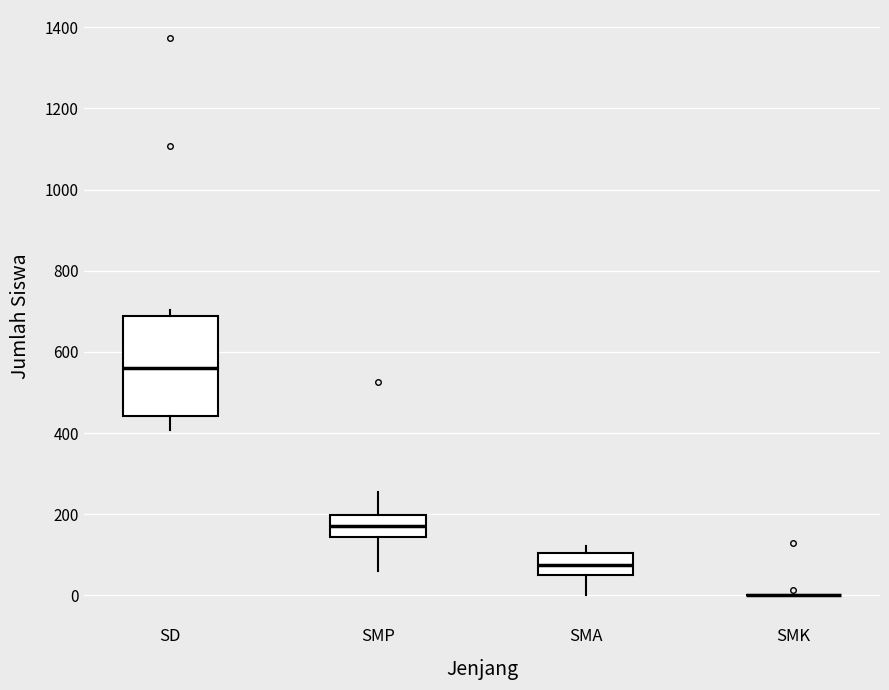

Reading left to right, transcribe this box plot: for each box, give where its median line is, the range the box spans, and where its two whiskers end, as read against the y-axis. The values are not printed on the chart, so give them approximately, as read against the axis.

SD: median 560, box 440 to 680, whiskers 400 to 700
SMP: median 180, box 140 to 200, whiskers 60 to 260
SMA: median 80, box 60 to 100, whiskers 0 to 120
SMK: box collapsed to a line at 0, whiskers 0 to 0